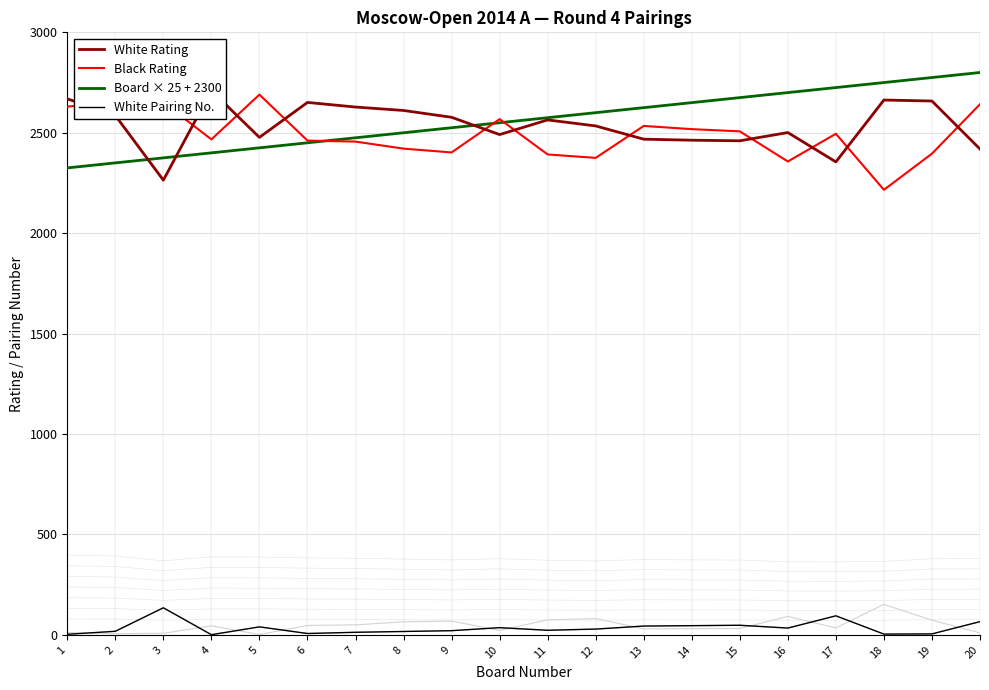

True or false: Board × 25 + 2300 and White Rating intersect in this chart.

True